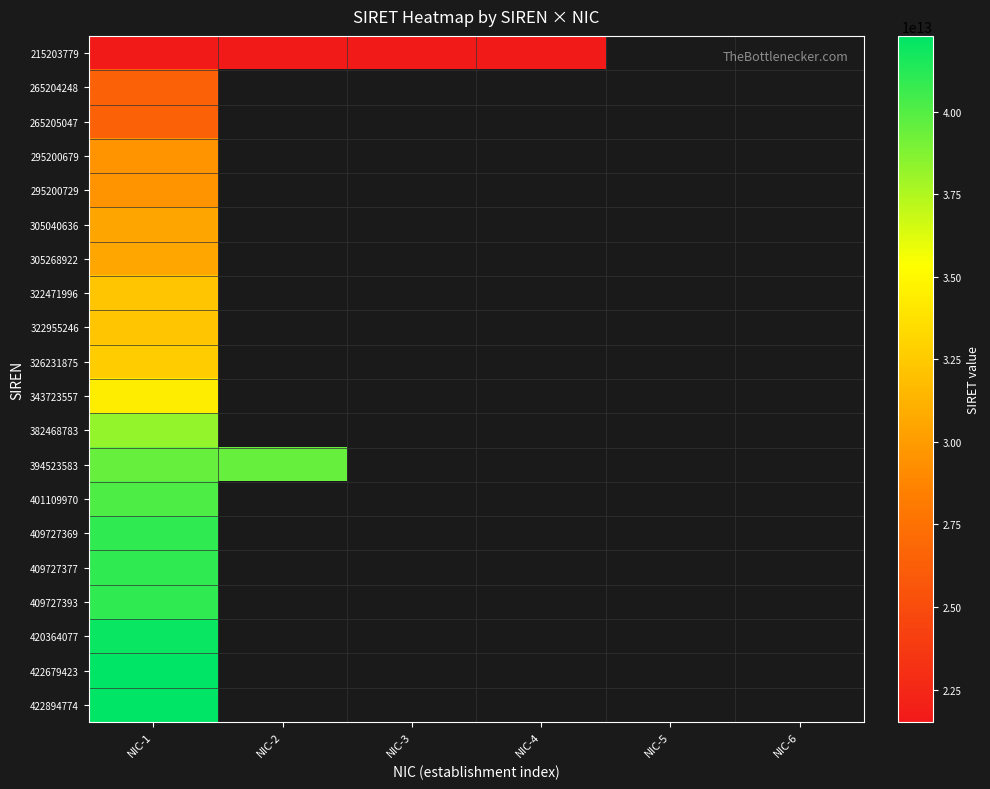

At which category does the chart reach its peak across all series?

NIC-1